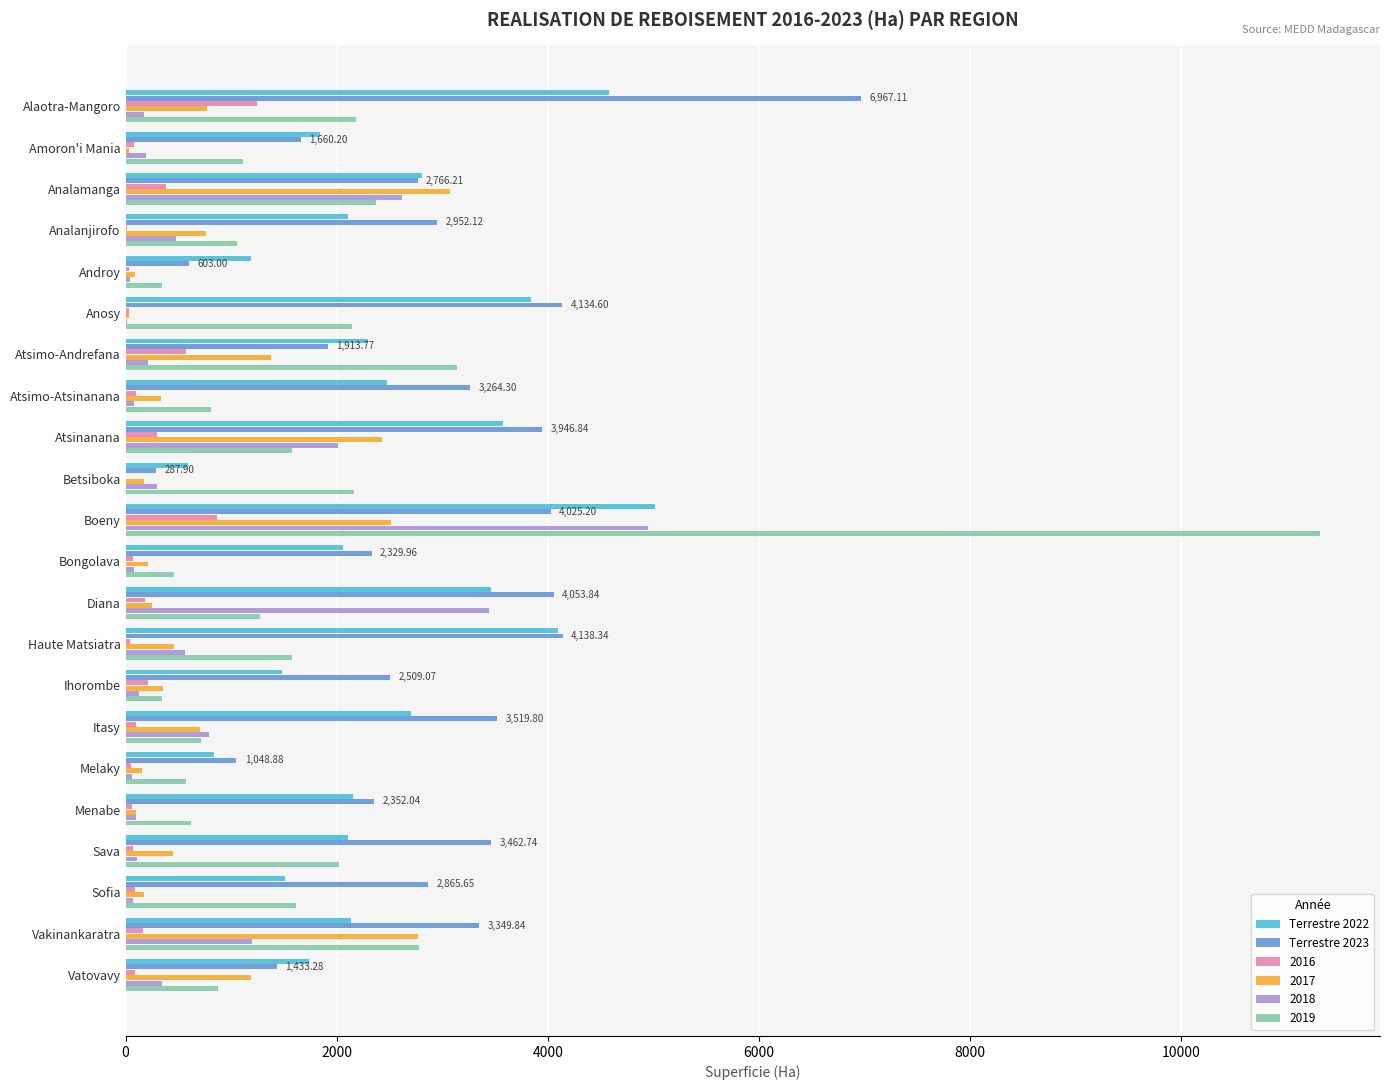

Which category has the highest value in the 2019 series?

Boeny